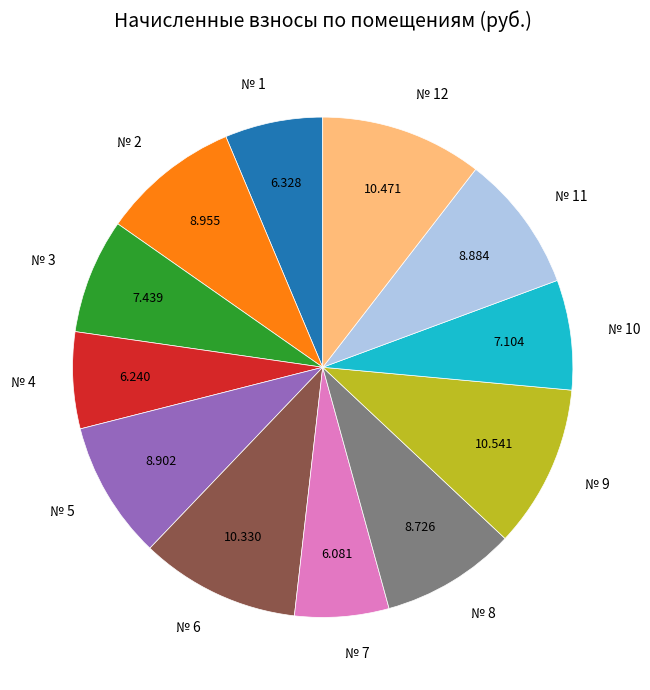

Does any single category account for the majority?

No